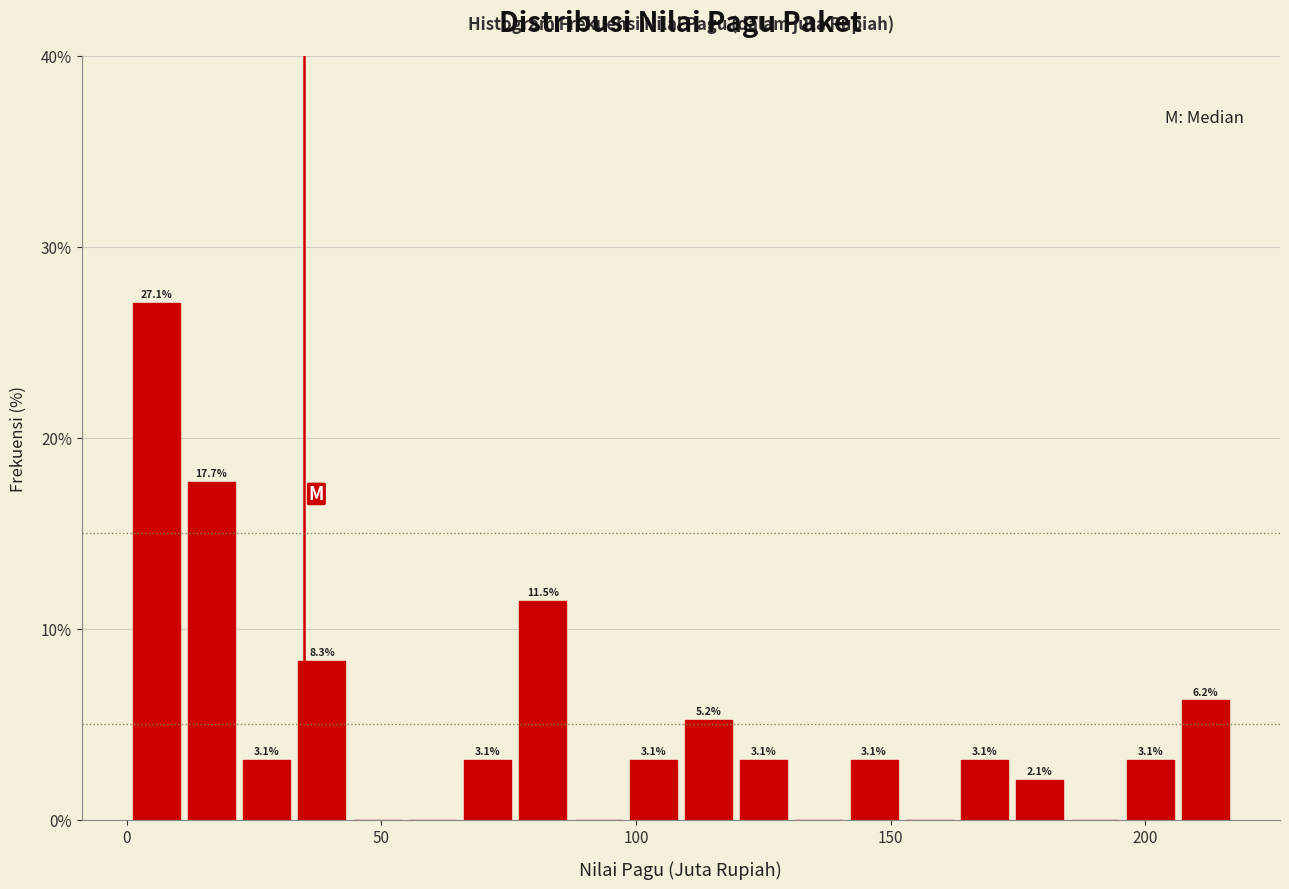

Around what value on the x-axis is the tallest bar? Give the approximate position of its centre, as read against the axis.

5